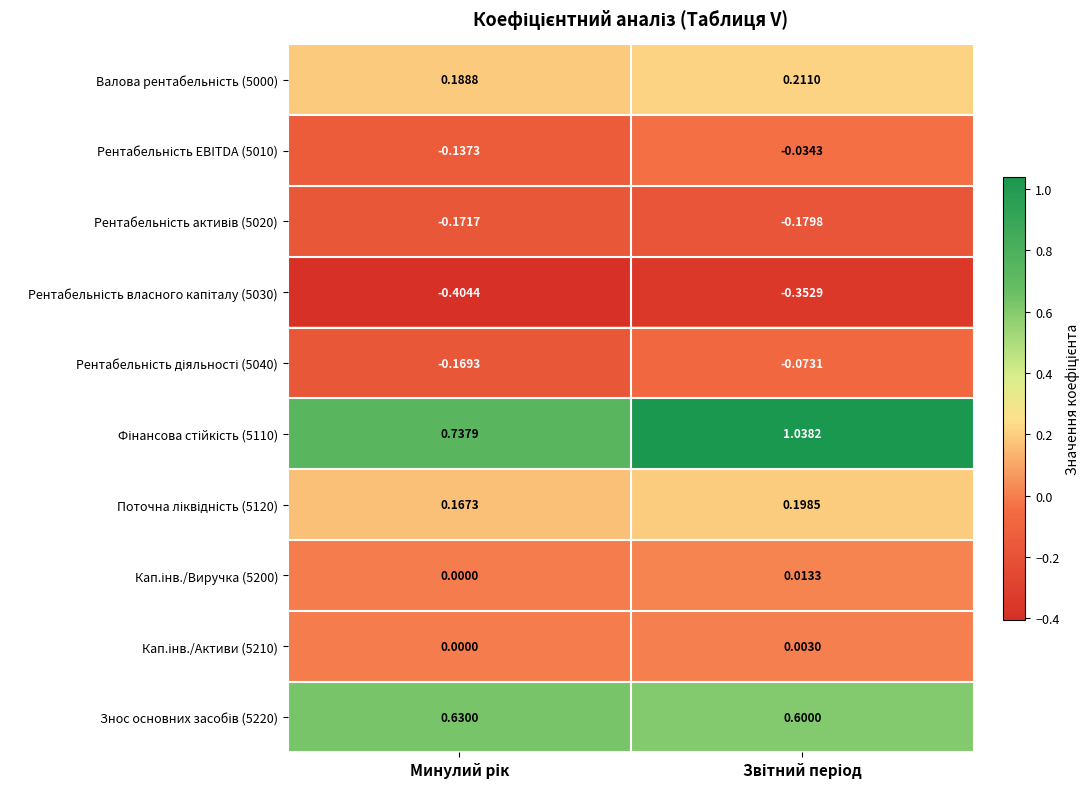

At how many categories does at least one series exceed 0?

2